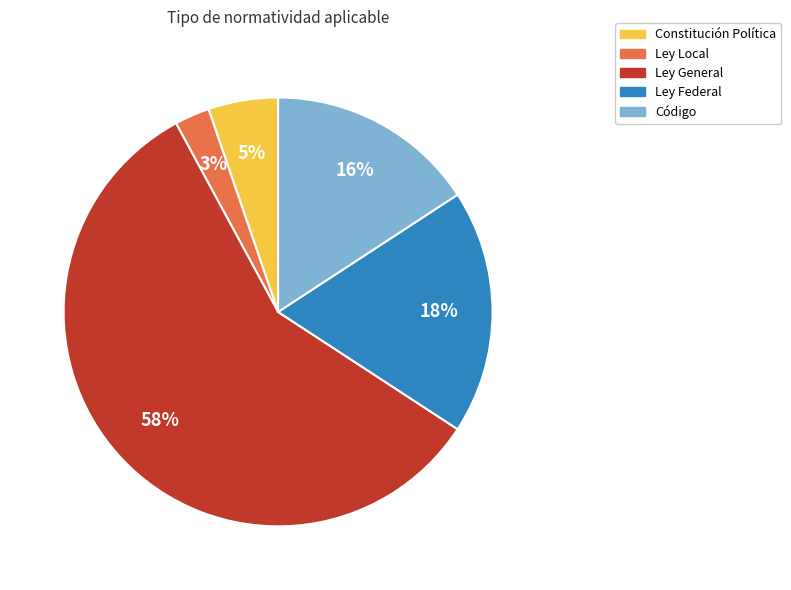

Which slice is the largest?

Ley General